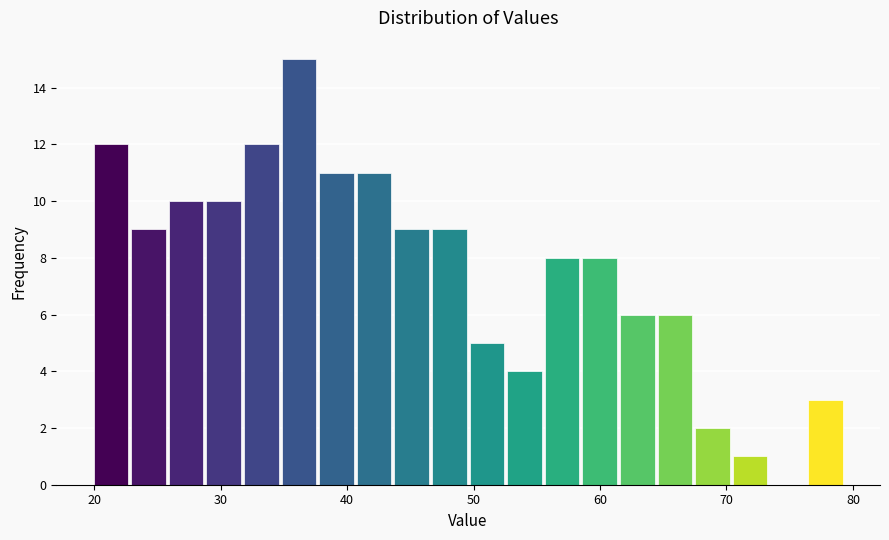

Around what value on the x-axis is the tallest bar? Give the approximate position of its centre, as read against the axis.

36